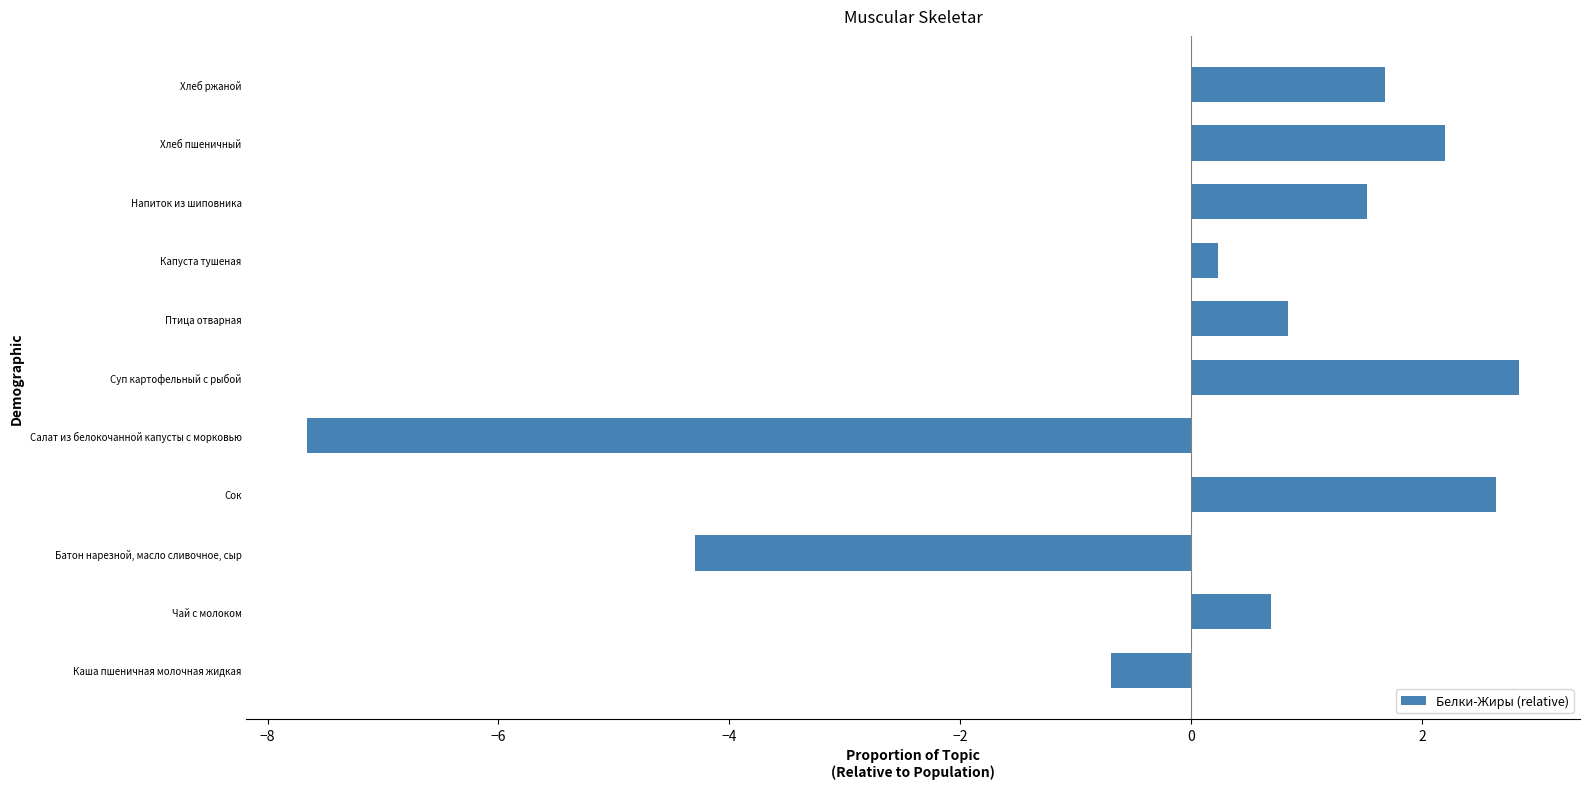

What is the difference between the maximum and second lowest values?

7.1